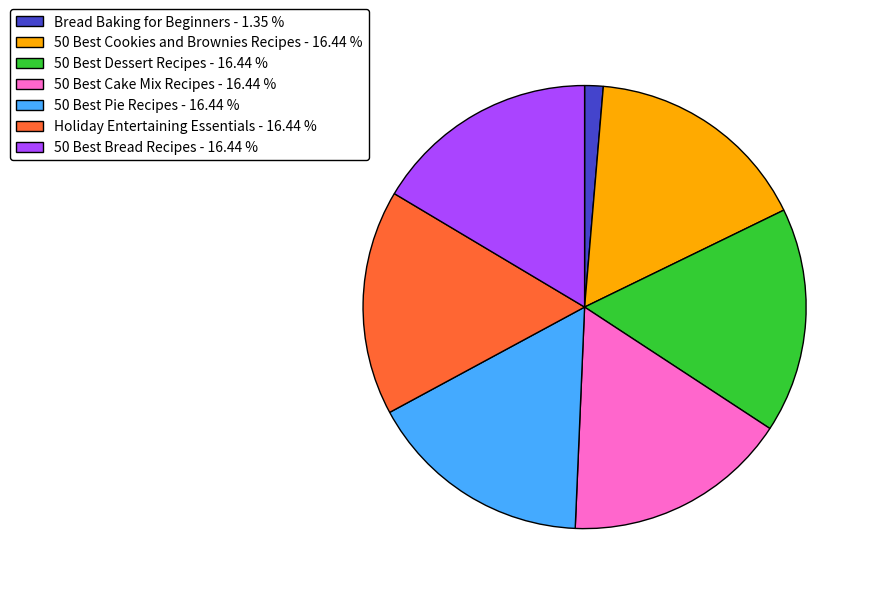

Does 50 Best Cookies and Brownies Recipes represent more than half of the total?

No